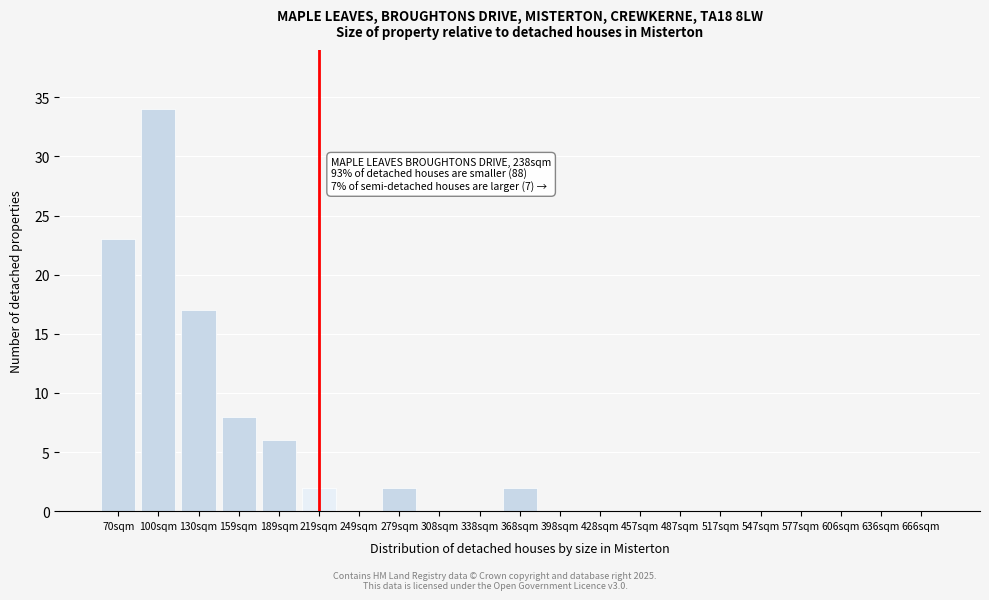

Reading right to left, transcribe all the data shown in this chart.

666sqm=0	636sqm=0	606sqm=0	577sqm=0	547sqm=0	517sqm=0	487sqm=0	457sqm=0	428sqm=0	398sqm=0	368sqm=2	338sqm=0	308sqm=0	279sqm=2	249sqm=0	219sqm=2	189sqm=6	159sqm=8	130sqm=17	100sqm=34	70sqm=23